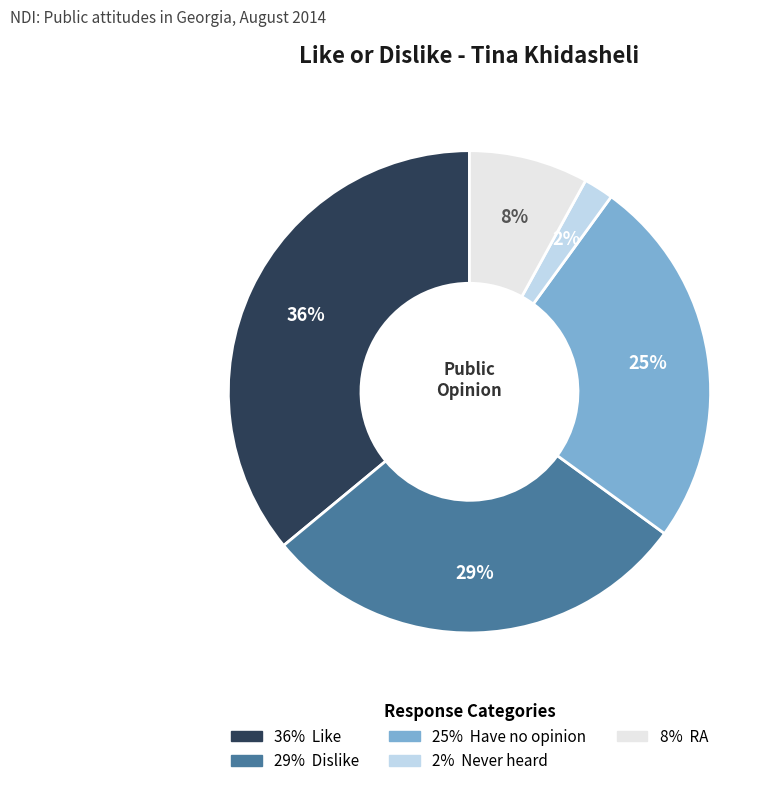

Does any single category account for the majority?

No